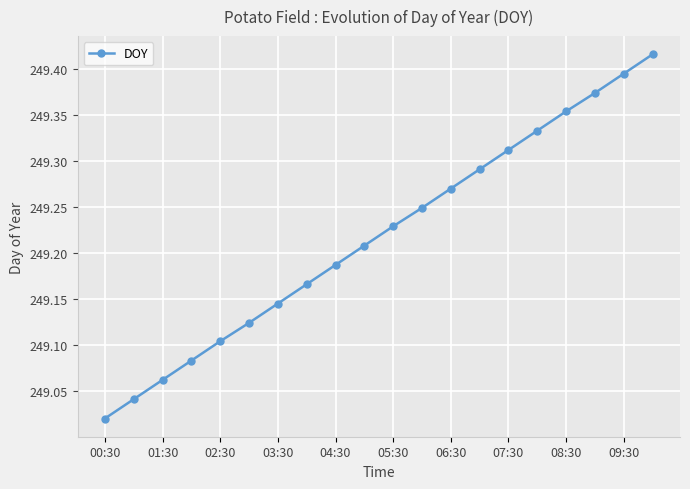

What is the sum of all values?

4984.4